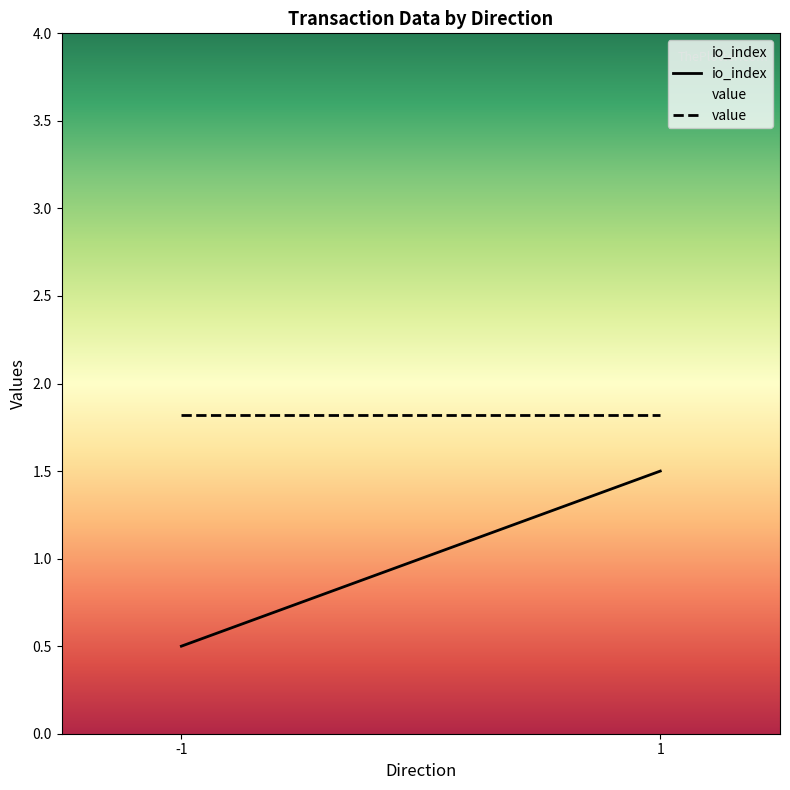

What is the minimum value shown in the chart?

0.5